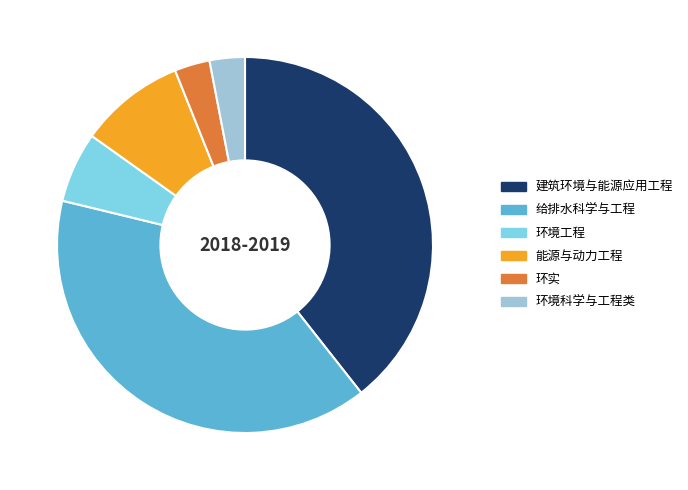

Does 建筑环境与能源应用工程 represent more than half of the total?

No